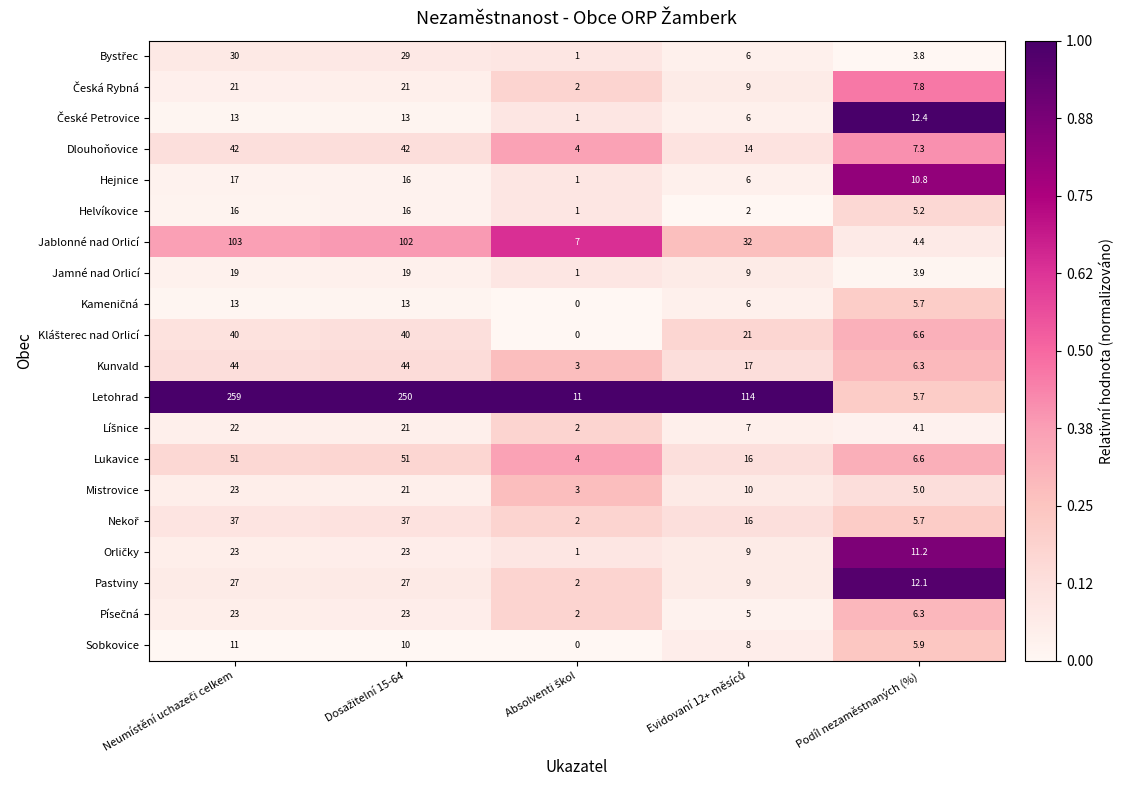

What is the average value of the Kunvald series?

22.9